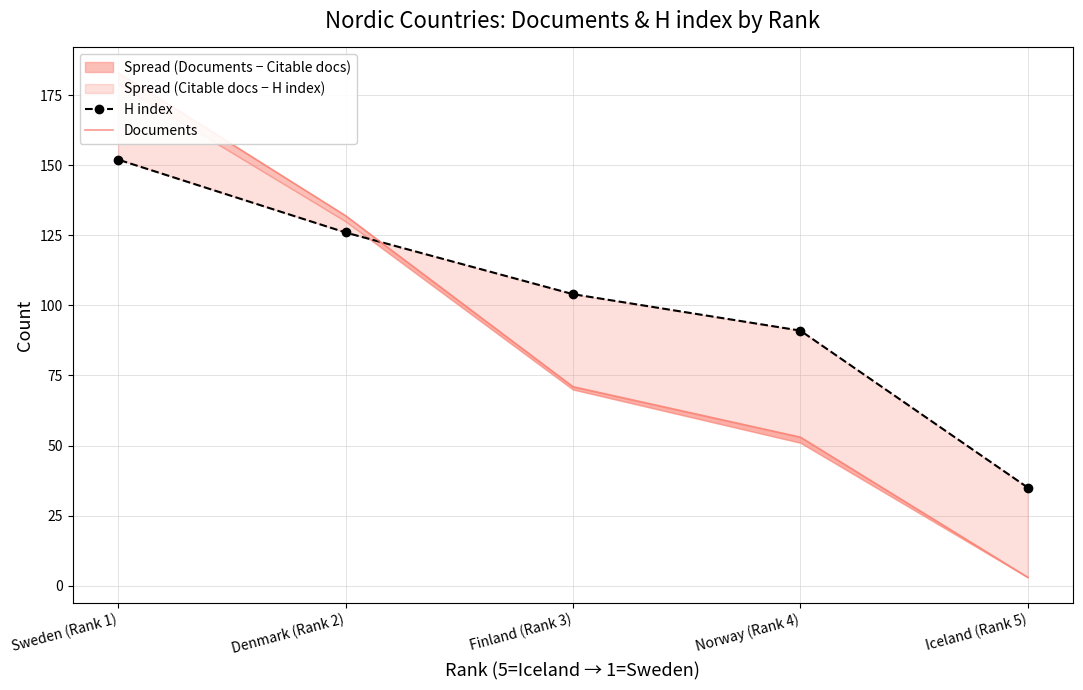

Rank the series by their maximum value, from lowest to highest.

H index, Documents